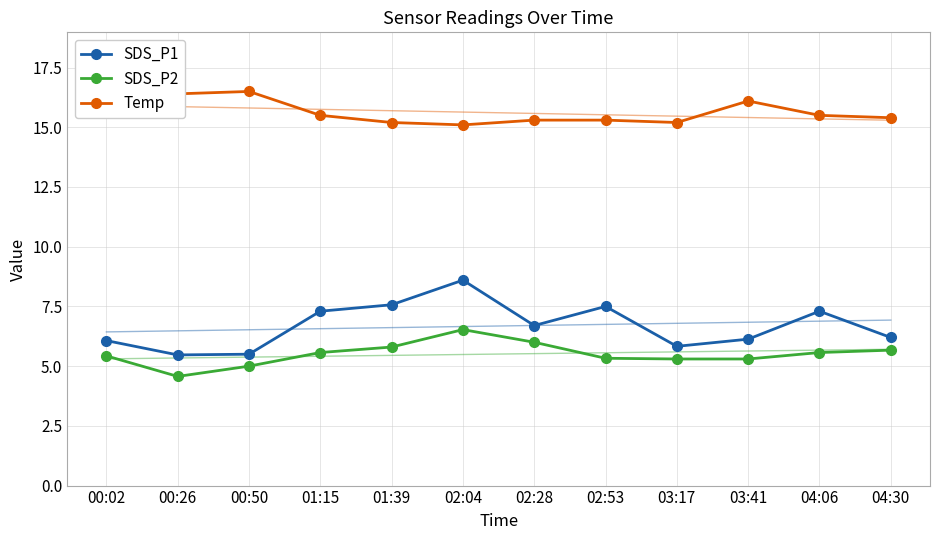

What position from the left is 04:30?

12